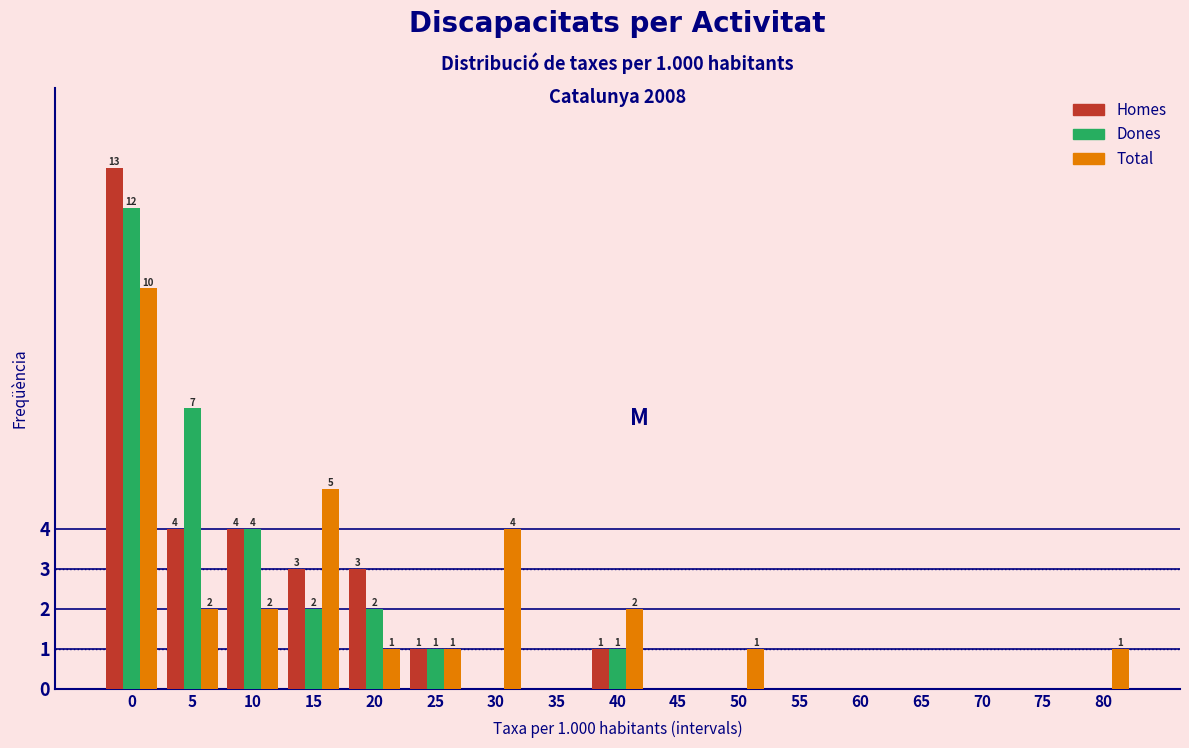

What is the sum of all Dones values?

29